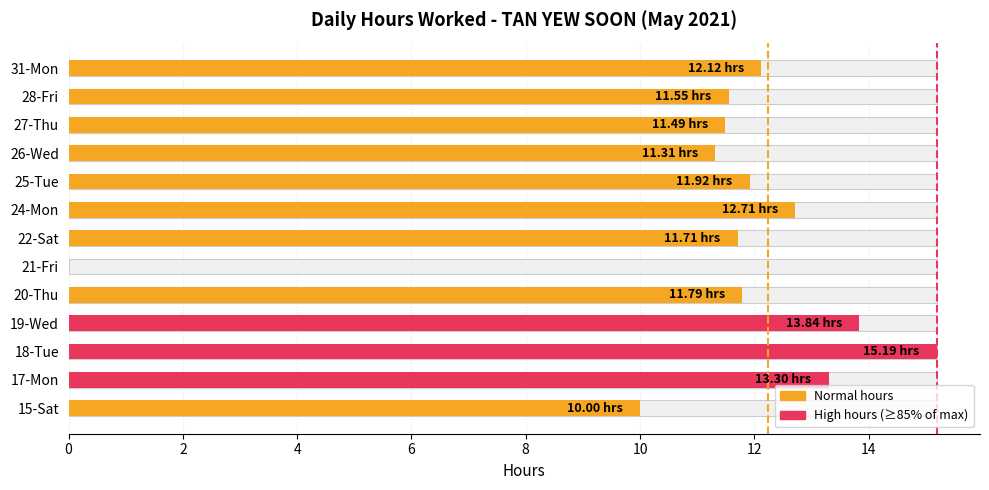

What is the difference between the values at 31-Mon and 18-Tue?

3.1